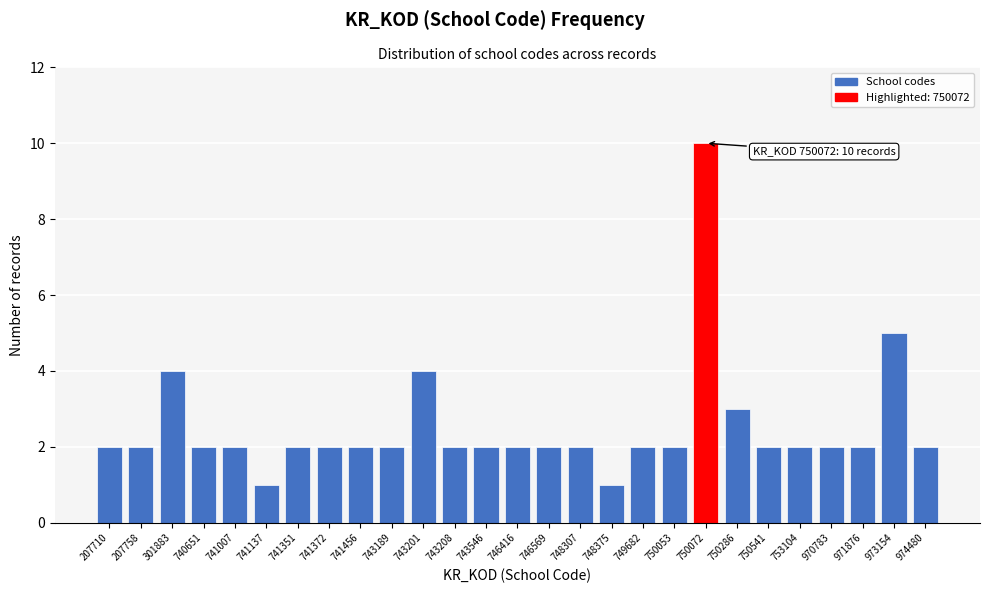

Reading right to left, transcribe all the data shown in this chart.

2	5	2	2	2	2	3	10	2	2	1	2	2	2	2	2	4	2	2	2	2	1	2	2	4	2	2